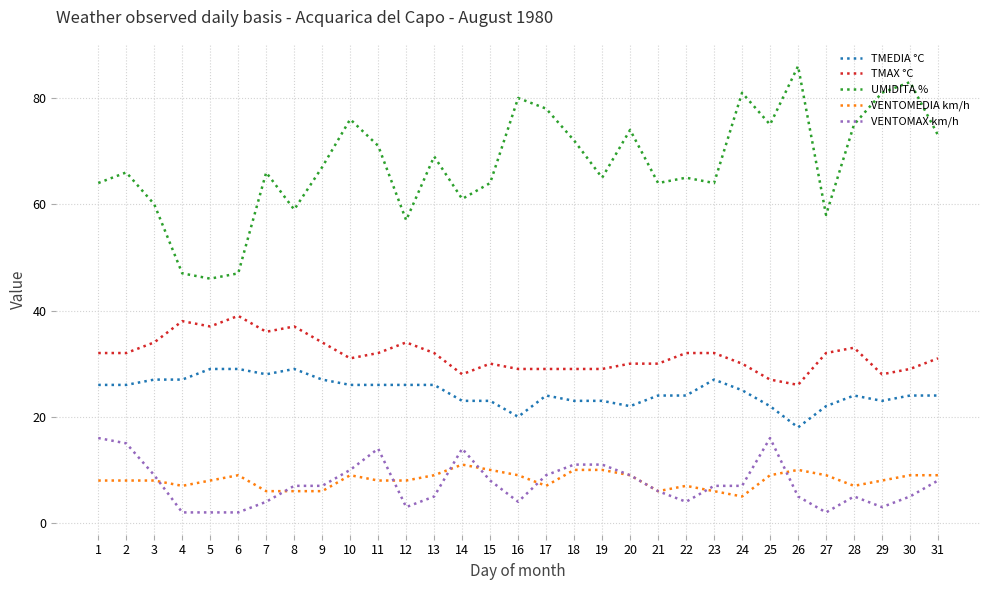

Reading left to right, extract all data points from this chart.

TMEDIA °C: 26	26	27	27	29	29	28	29	27	26	26	26	26	23	23	20	24	23	23	22	24	24	27	25	22	18	22	24	23	24	24
TMAX °C: 32	32	34	38	37	39	36	37	34	31	32	34	32	28	30	29	29	29	29	30	30	32	32	30	27	26	32	33	28	29	31
UMIDITA %: 64	66	60	47	46	47	66	59	67	76	71	57	69	61	64	80	78	72	65	74	64	65	64	81	75	86	58	75	81	83	73
VENTOMEDIA km/h: 8	8	8	7	8	9	6	6	6	9	8	8	9	11	10	9	7	10	10	9	6	7	6	5	9	10	9	7	8	9	9
VENTOMAX km/h: 16	15	9	2	2	2	4	7	7	10	14	3	5	14	8	4	9	11	11	9	6	4	7	7	16	5	2	5	3	5	8